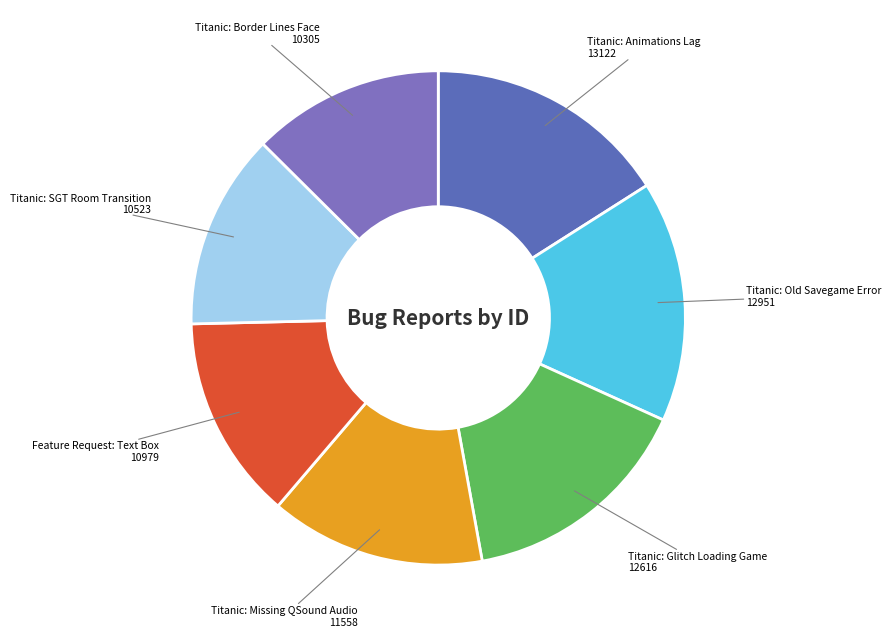

Count the number of slices in the pie.

7